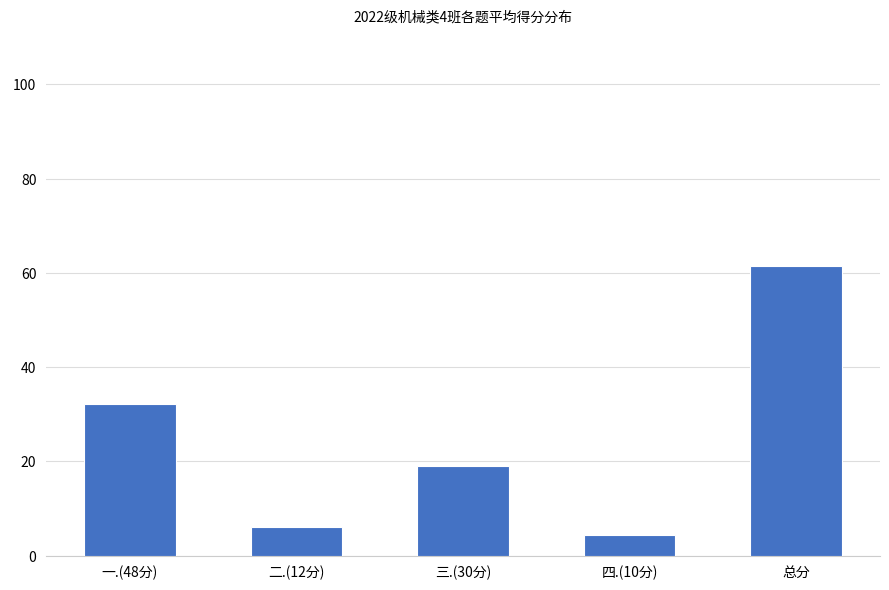

Count the number of data series in this chart.

1